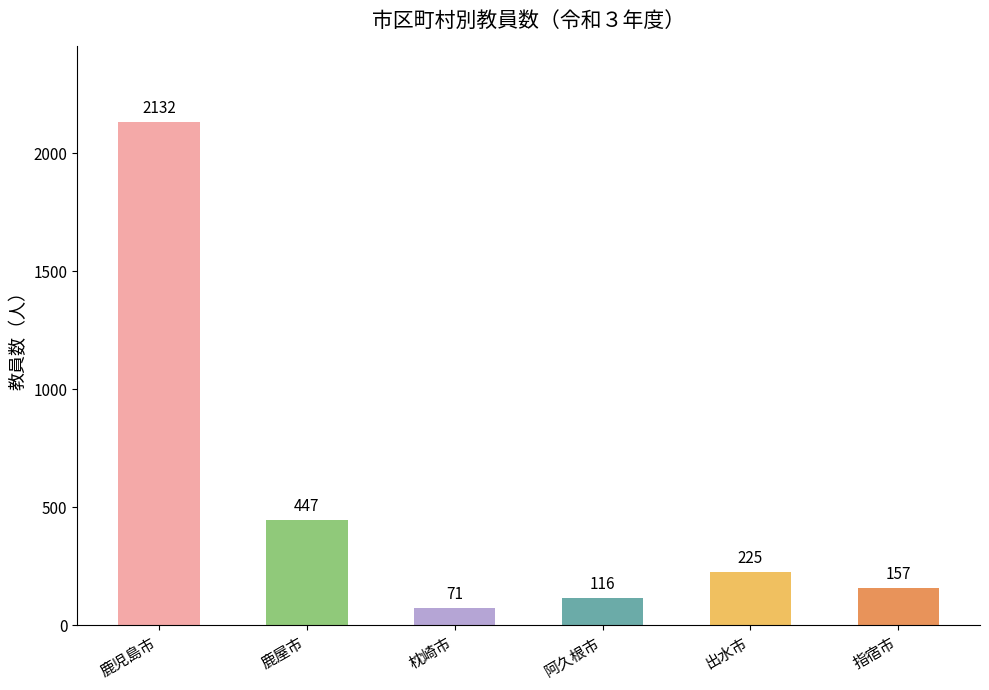

Reading right to left, transcribe all the data shown in this chart.

指宿市=157	出水市=225	阿久根市=116	枕崎市=71	鹿屋市=447	鹿児島市=2132